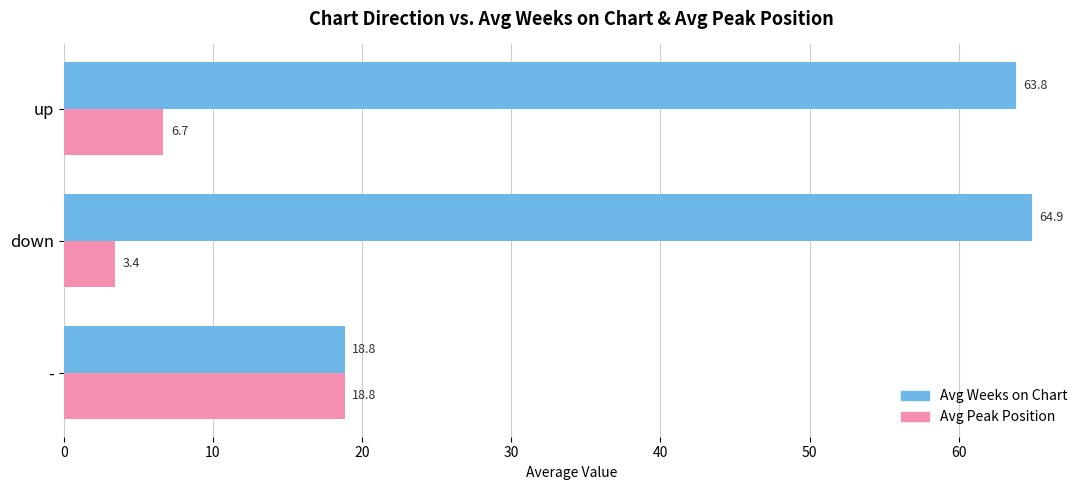

Read the Avg Peak Position value at down.

3.4